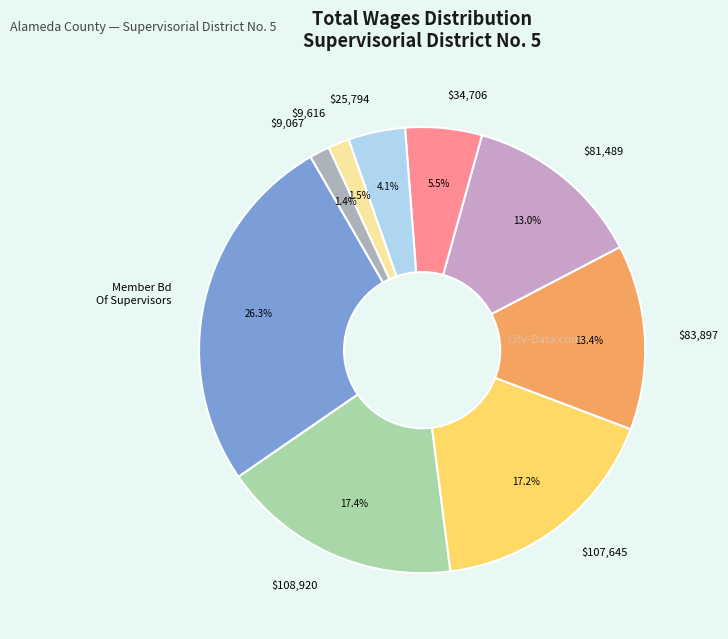

Which has a higher value, $9,067 or Member Bd Of Supervisors?

Member Bd Of Supervisors